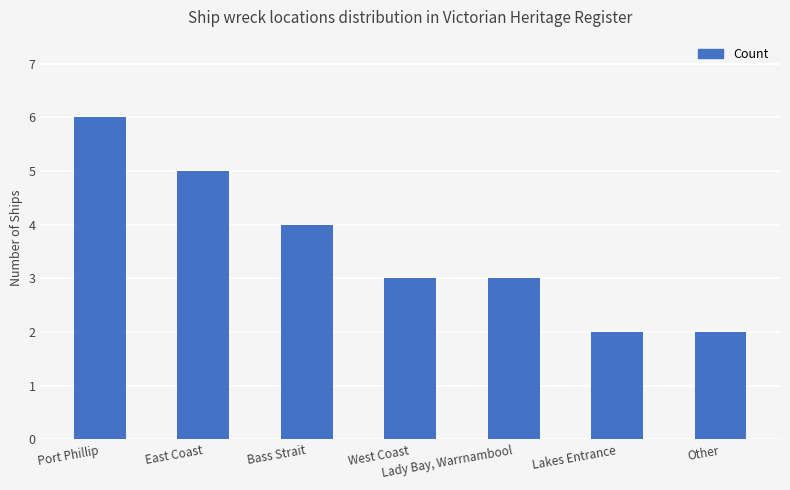

How many bars are there in total?

7